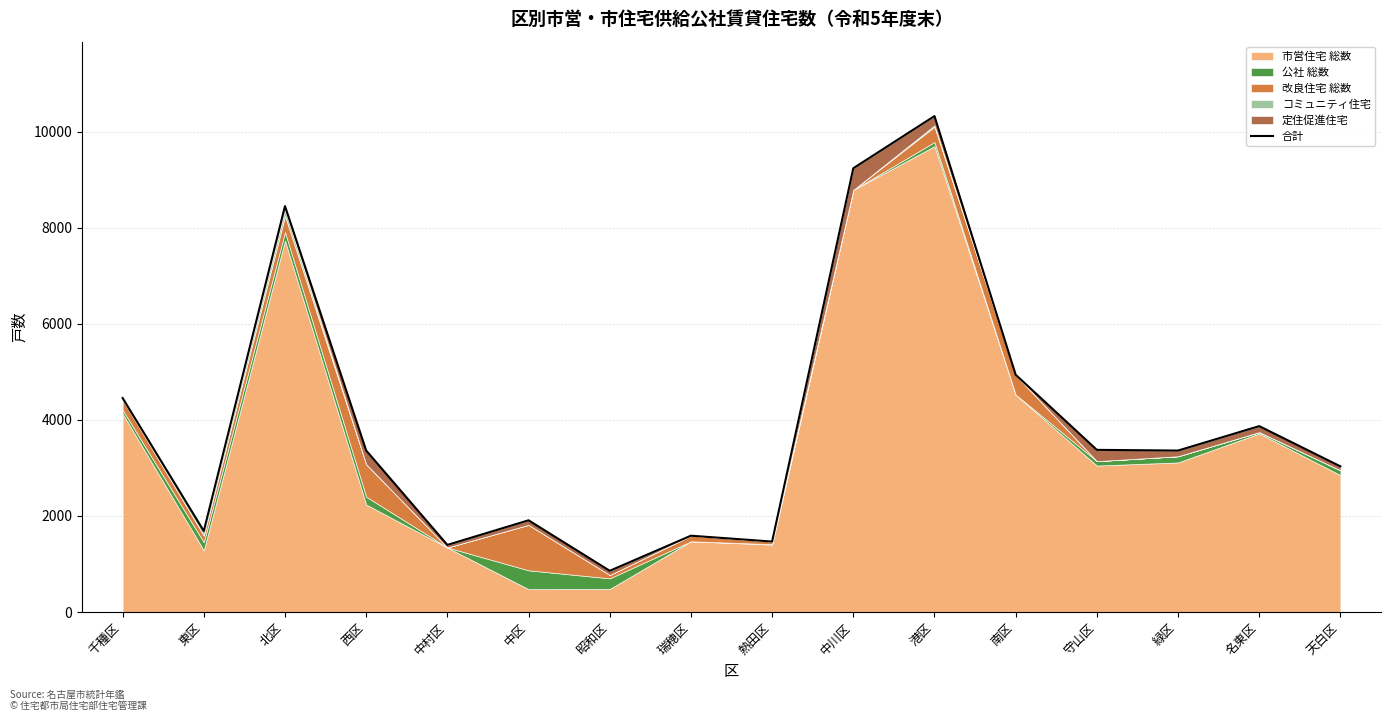

At which category does the data reach its first local valley?

東区